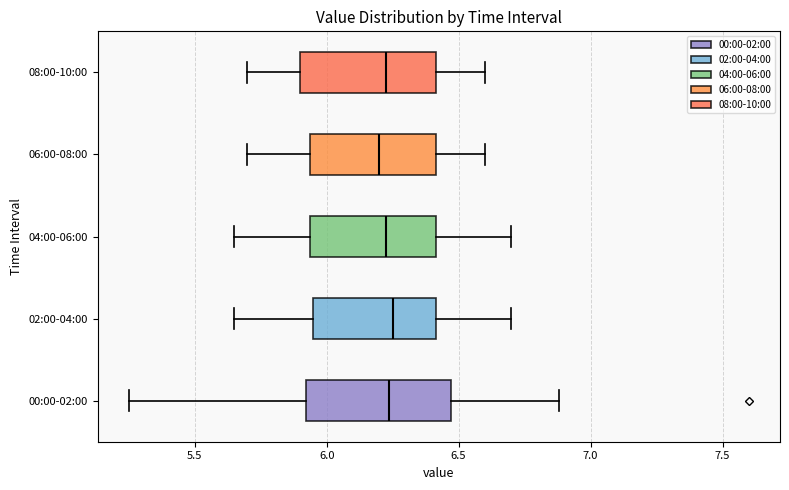

Where is the left edge of the box for 08:00-10:00 on the x-axis? The values are not printed on the chart, so give them approximately, as read against the axis.

5.90